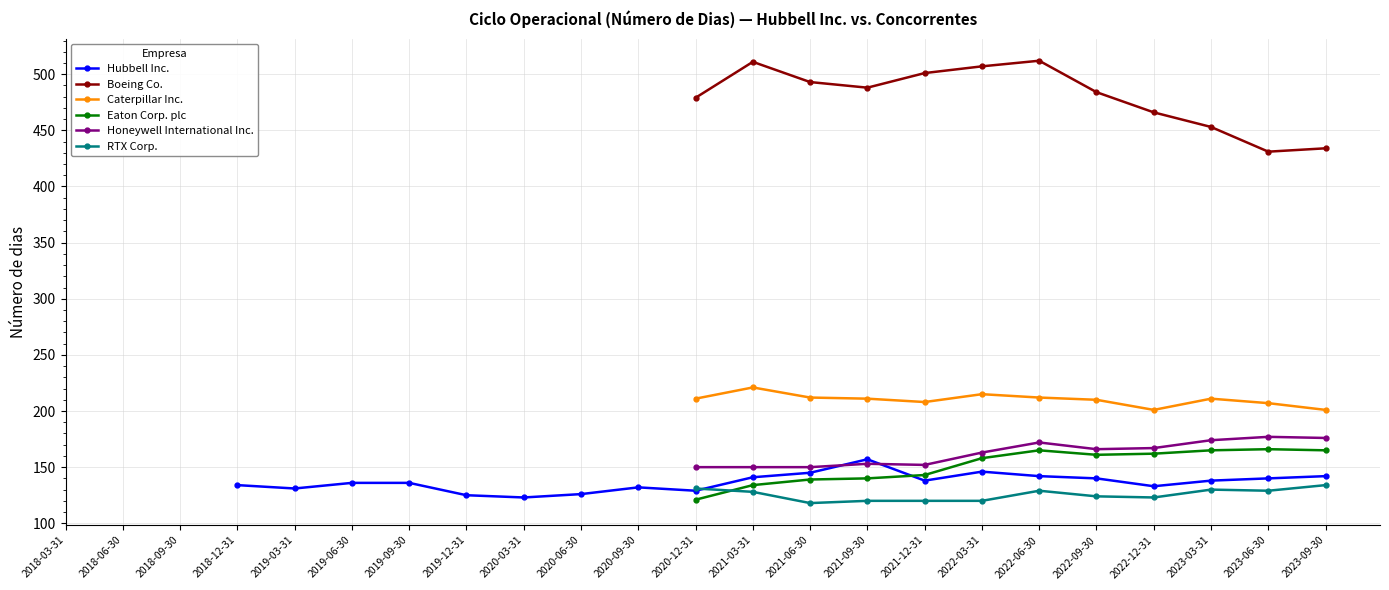

How many distinct data groups are displayed?

6